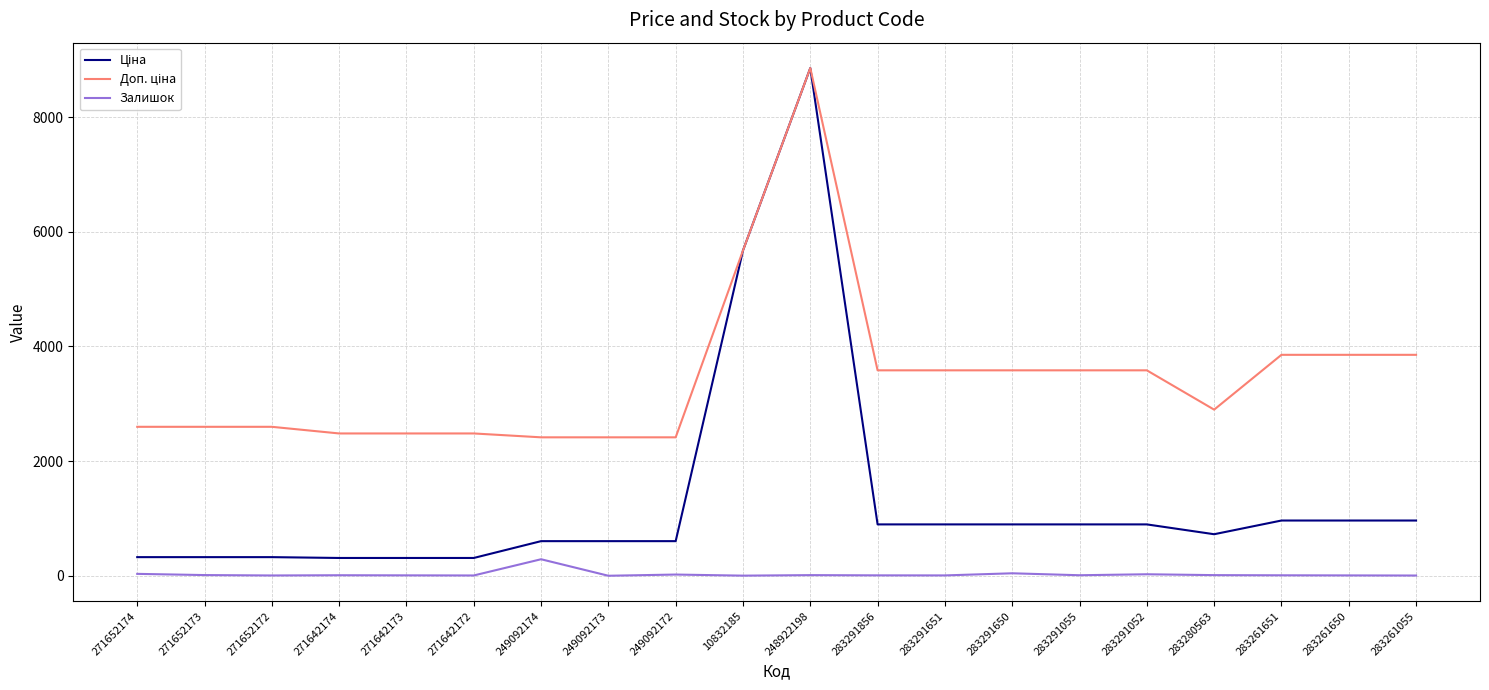

At which category is the sum across all series the highest?

248922198